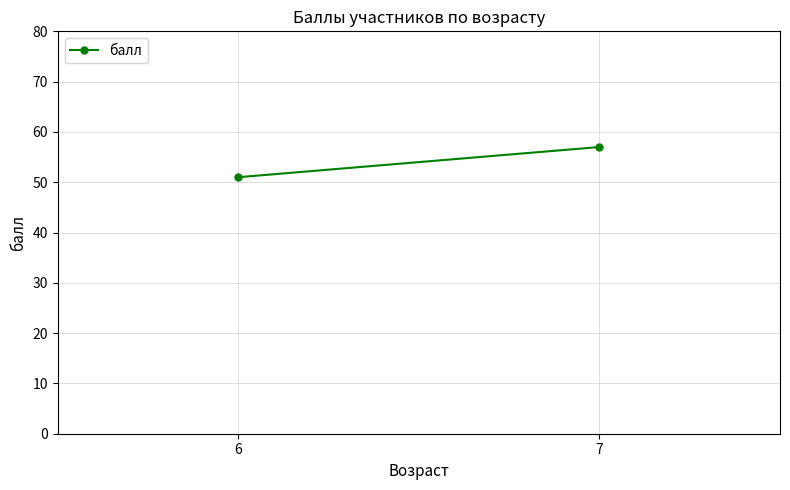

Count the values in the range 51 to 57.

2